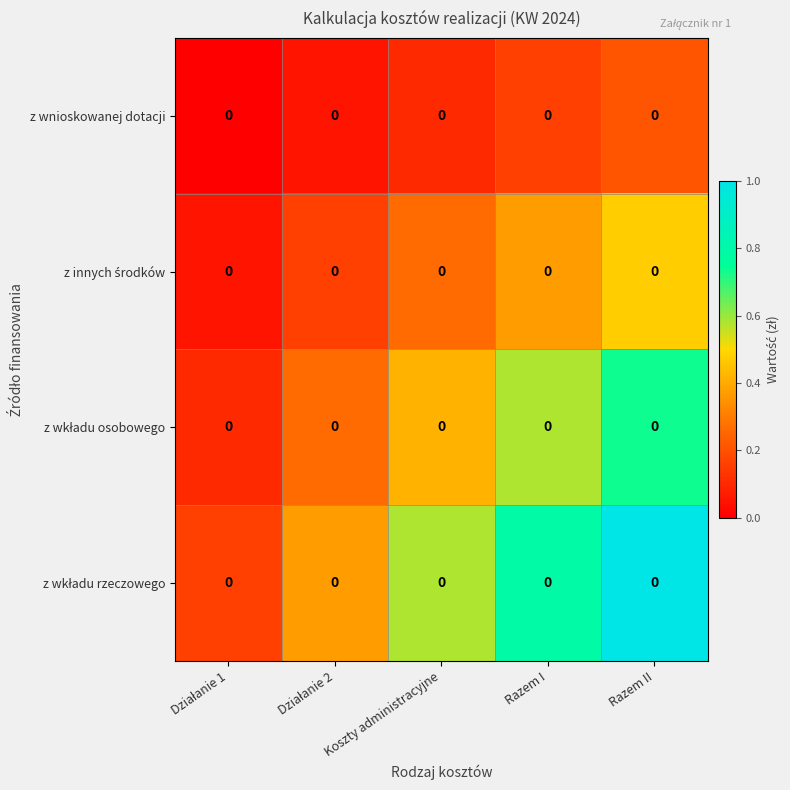

Count the z wnioskowanej dotacji values in the range 0 to 1.

5